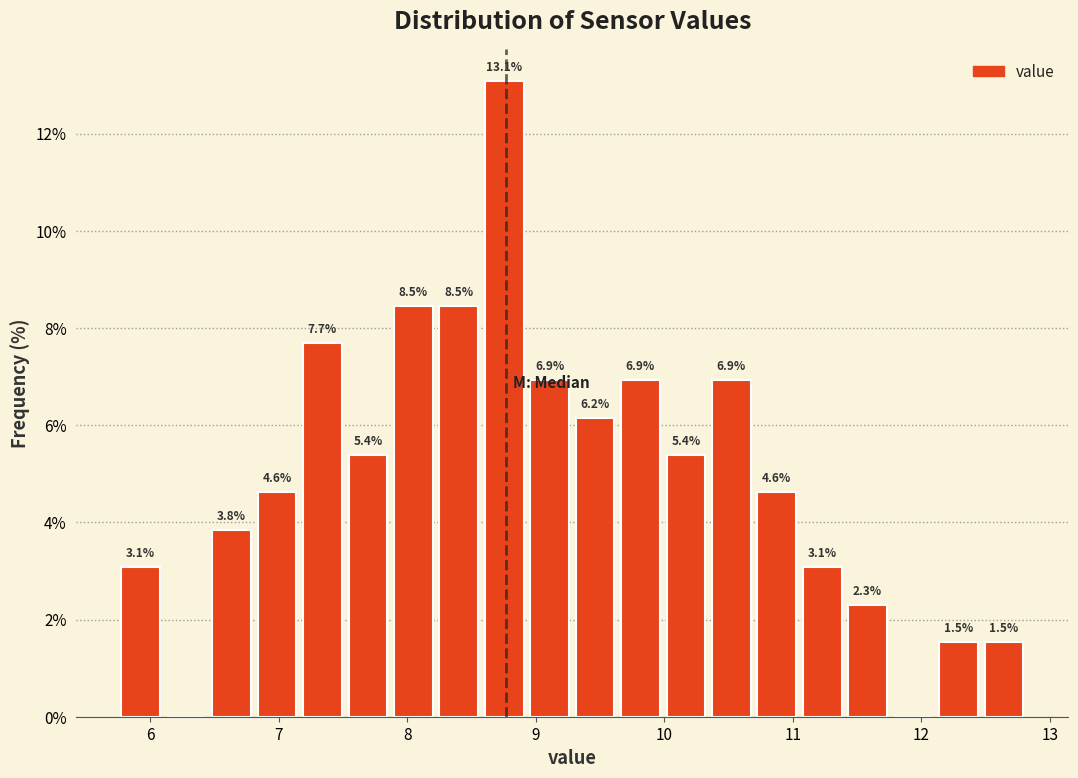

Read against the x-axis, roughly where is the centre of the tallest bar?

8.8